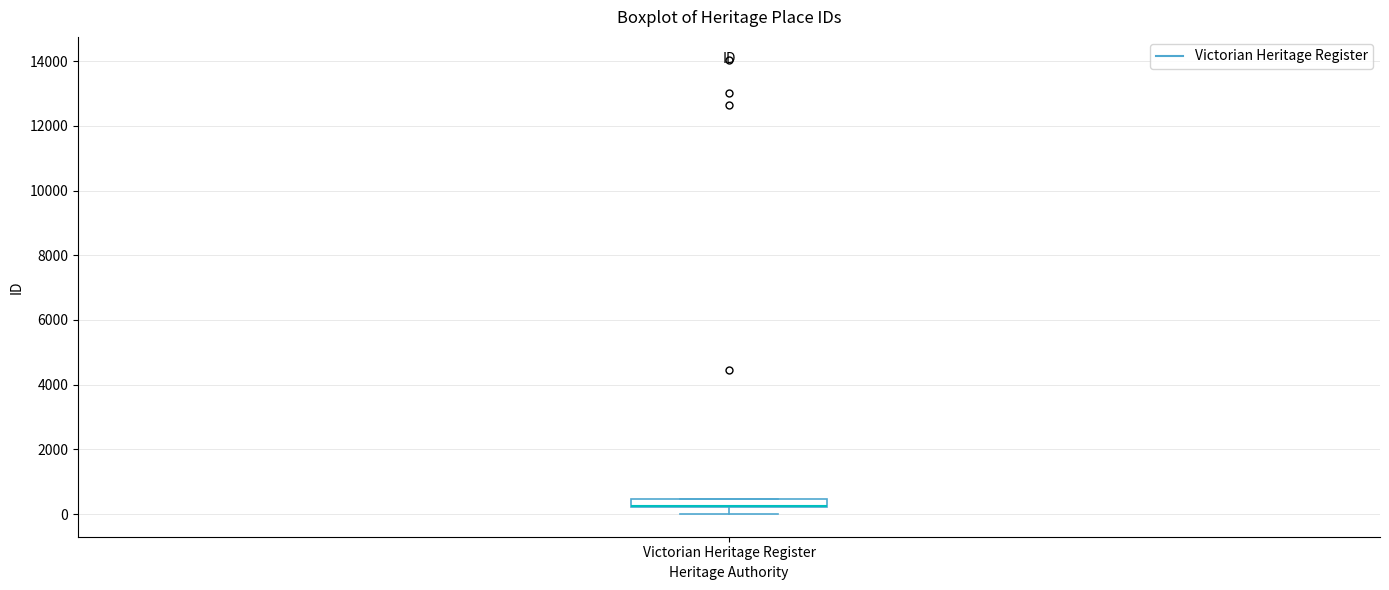

Where does the lower whisker of the box for Victorian Heritage Register end on the y-axis? The values are not printed on the chart, so give them approximately, as read against the axis.

0